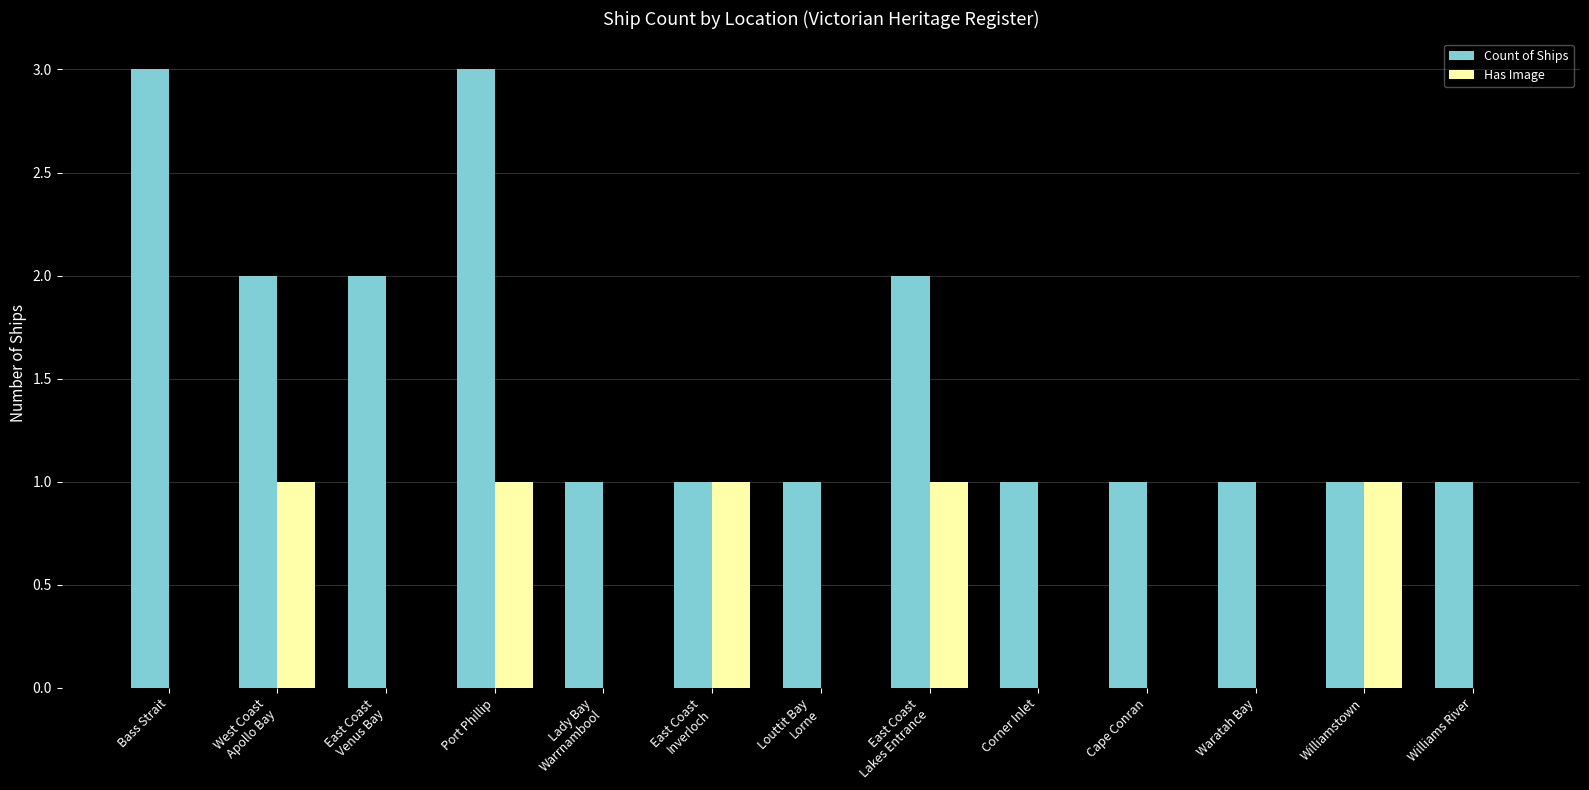

True or false: Has Image has a value of 0 at Cape Conran.

True